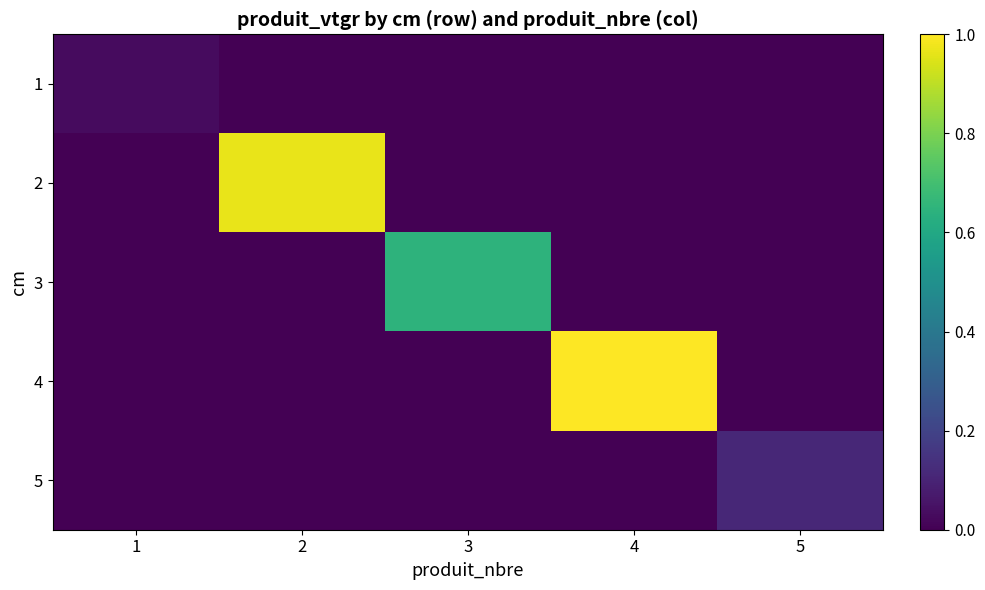

Which has a higher value, 3 or 2?

3